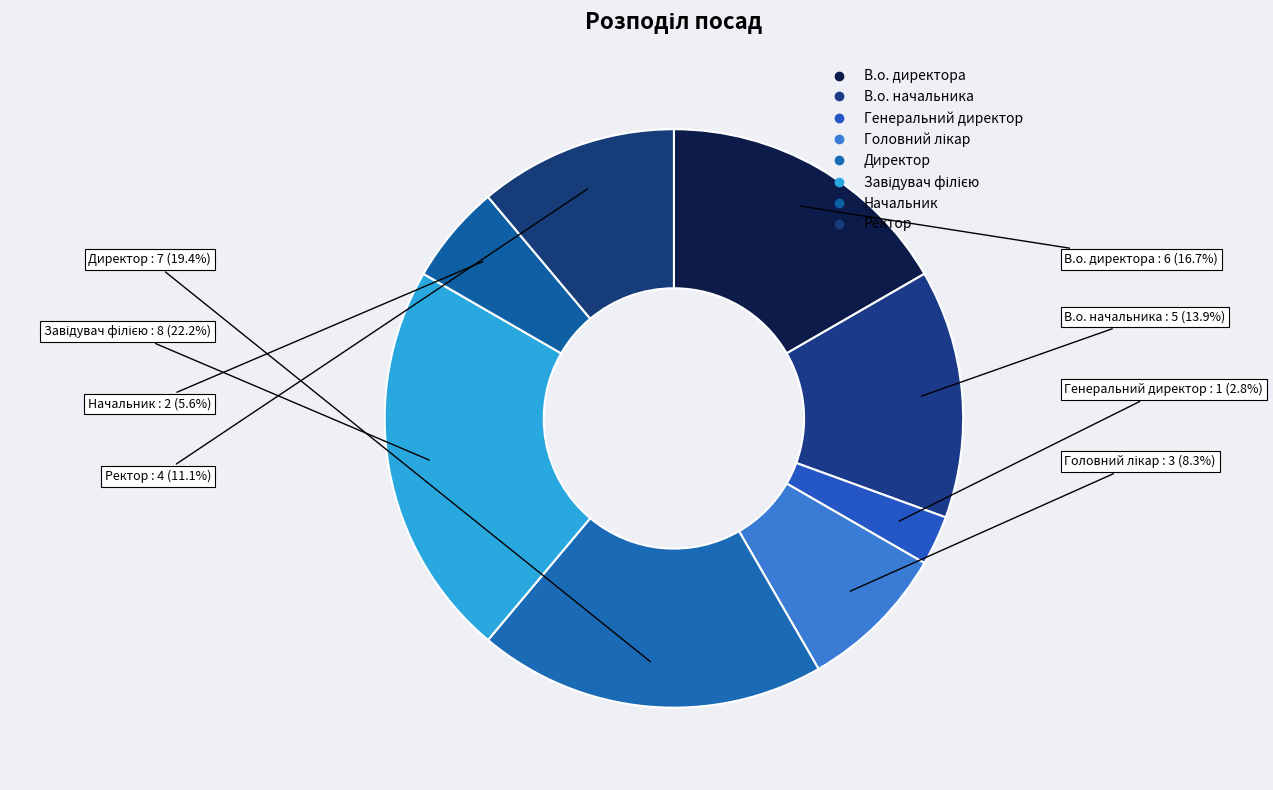

Is there any slice that represents more than half of the pie?

No